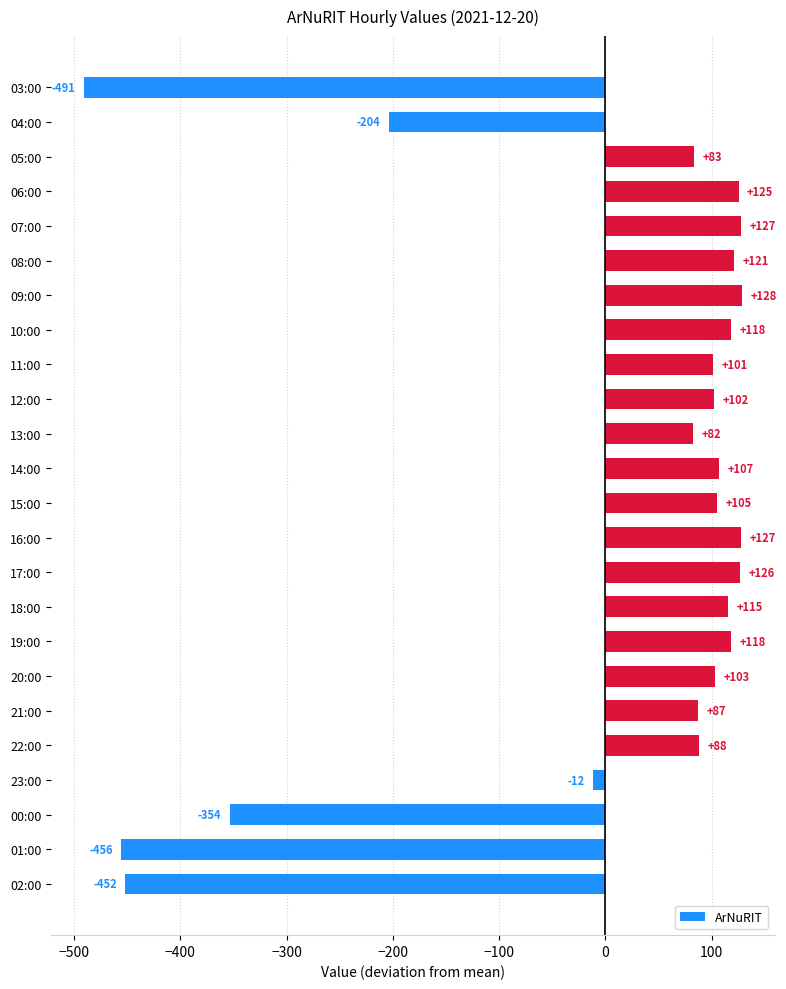

At which category does the chart reach its minimum across all series?

03:00